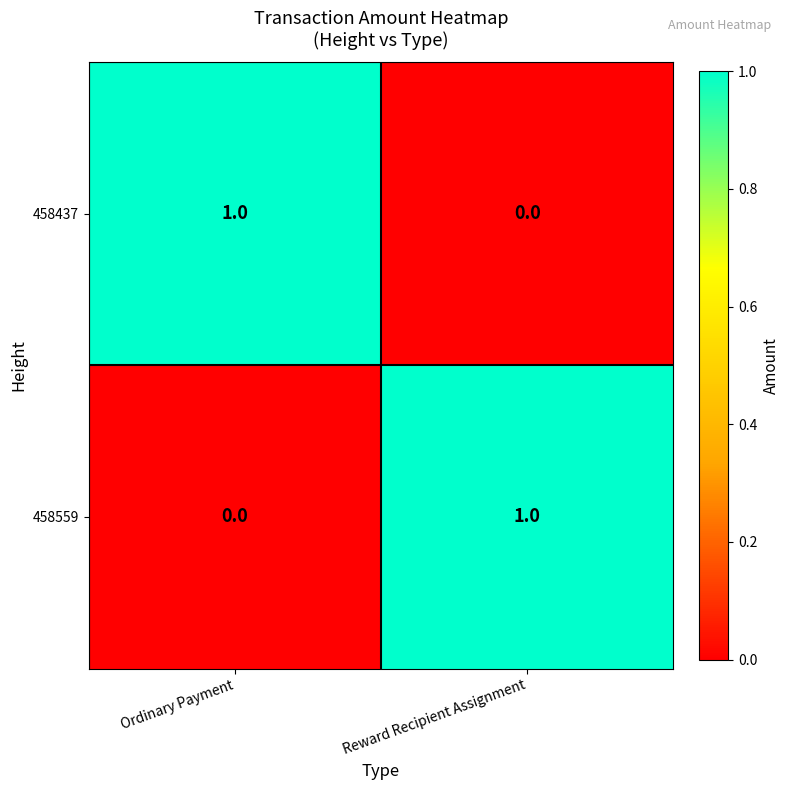

What is the greatest value displayed?

1